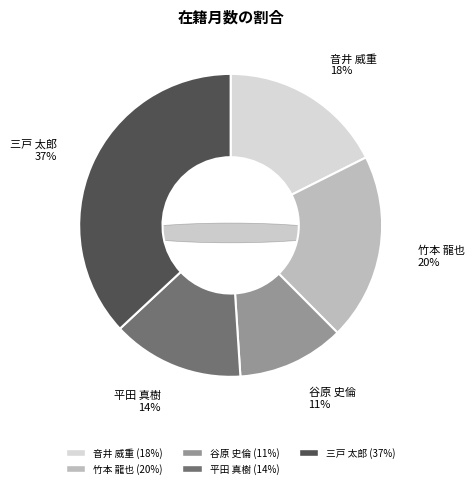

What is the ratio of the value at 音井 威重 to the value at 三戸 太郎?

0.5